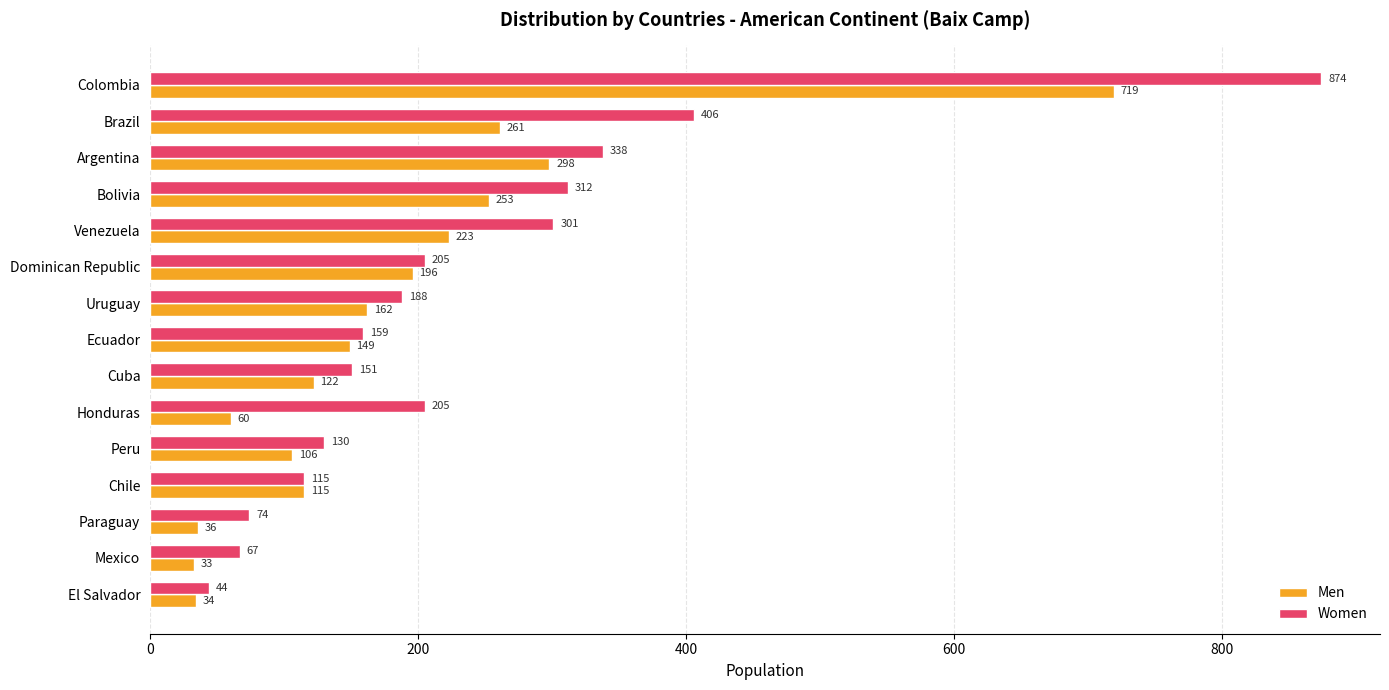

Which series has the largest range (max minus min)?

Women